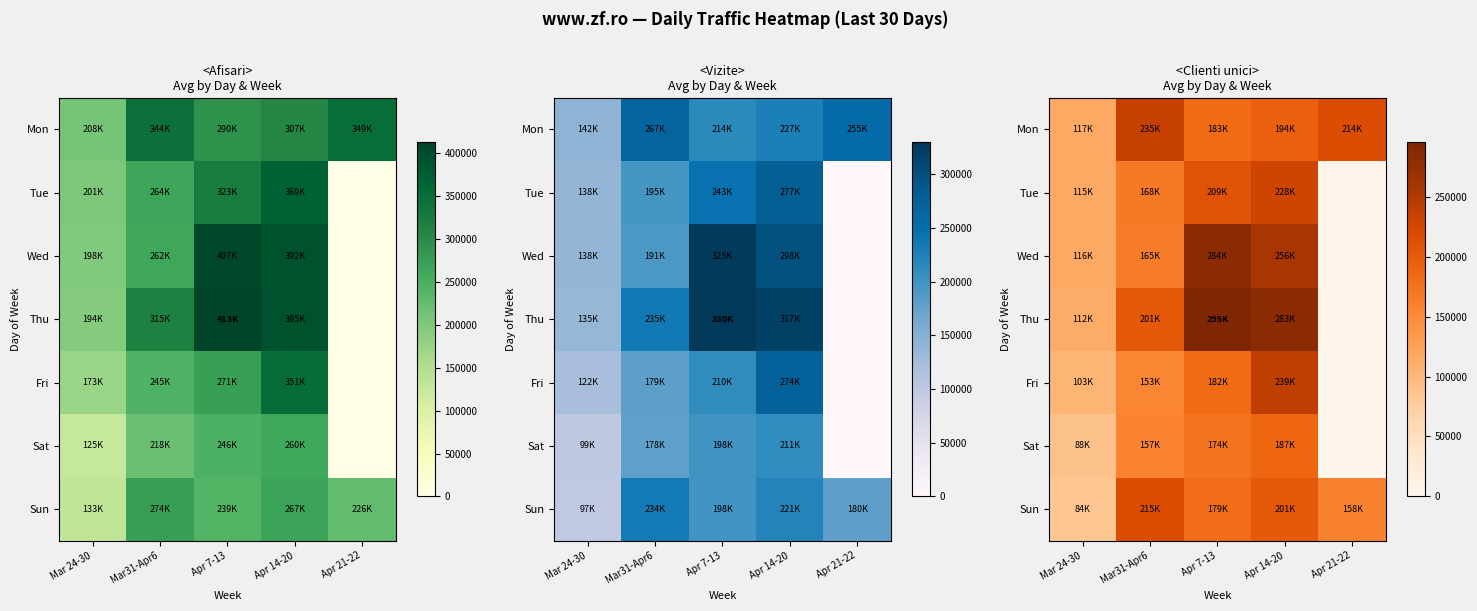

Is it true that Fri equals 103530 at Mar 24-30?

True